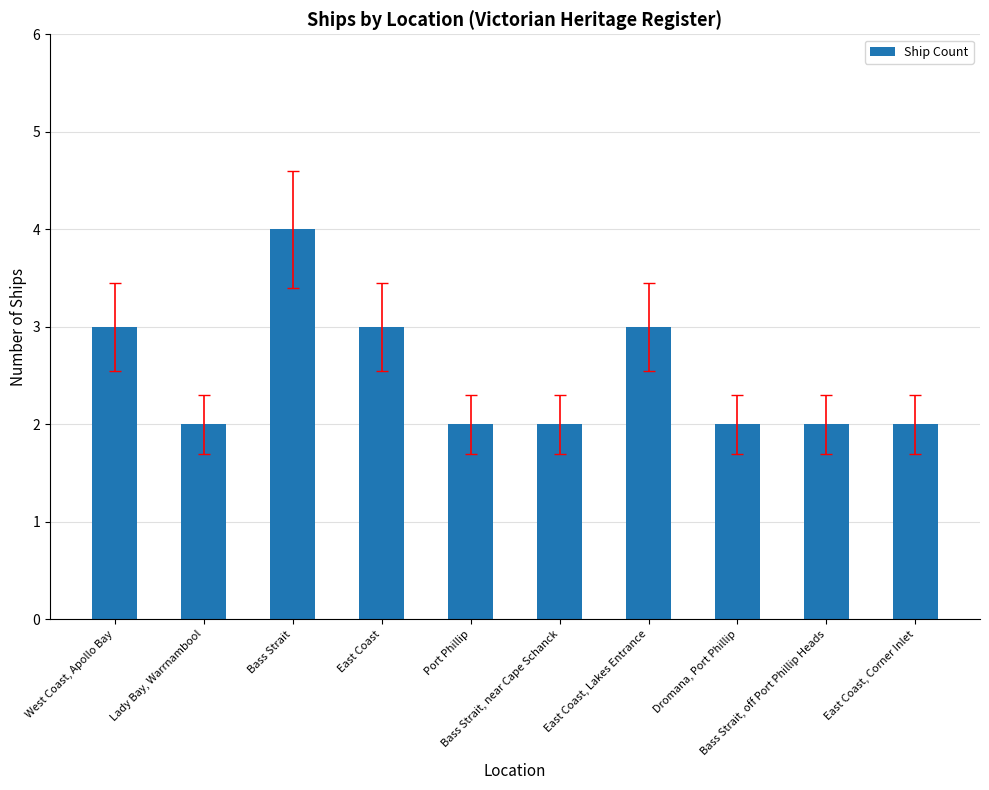

Is it true that the value at Bass Strait, off Port Phillip Heads is 2?

True